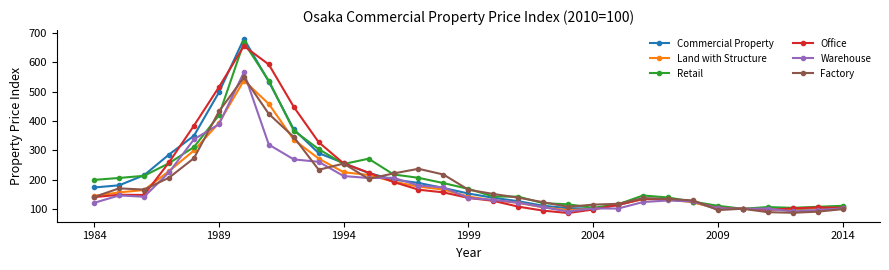

In Office, how many points are lower than both neighbors (excluding endpoints)?

3